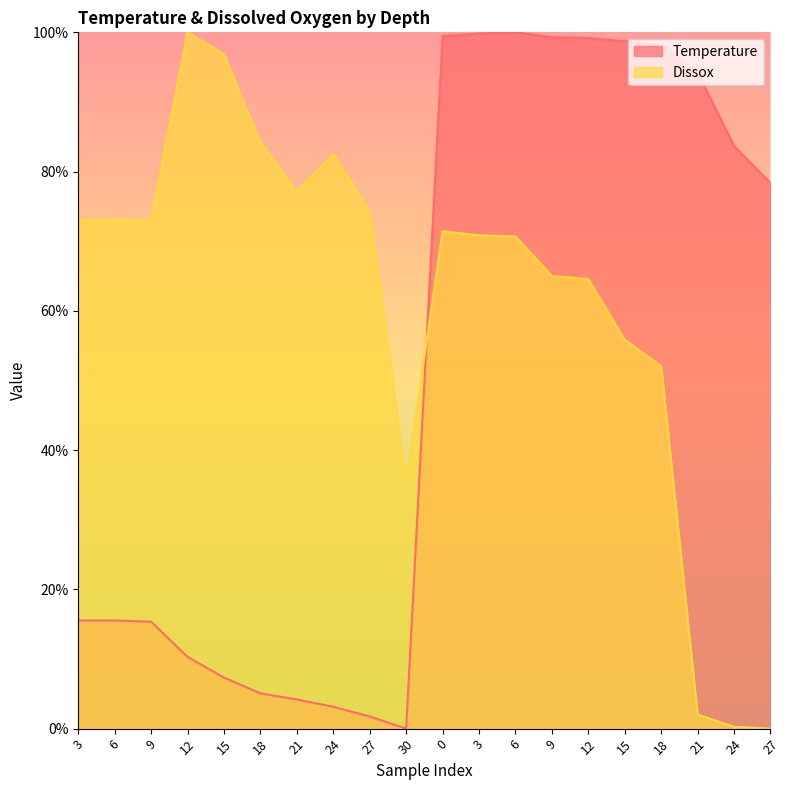

True or false: Temperature has a value of 39.2 at 18.

False